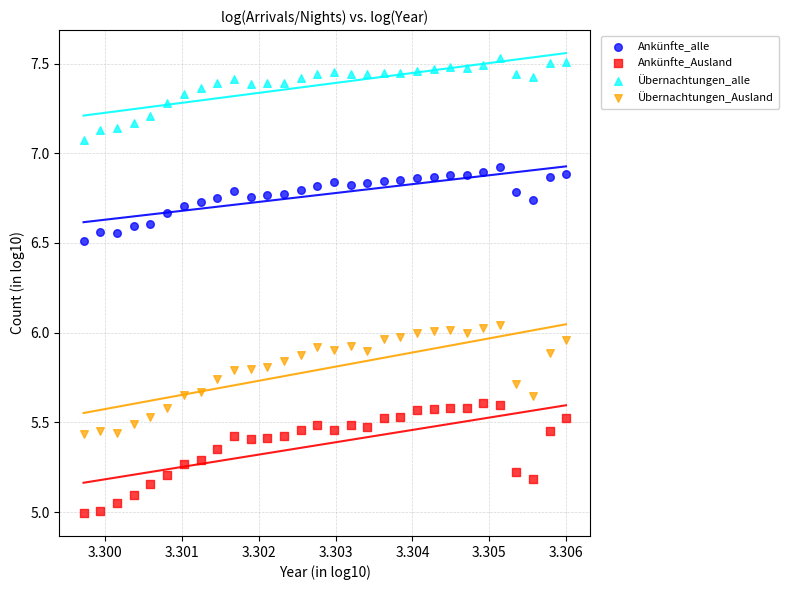

Which series contains the highest Y value?

Übernachtungen_alle